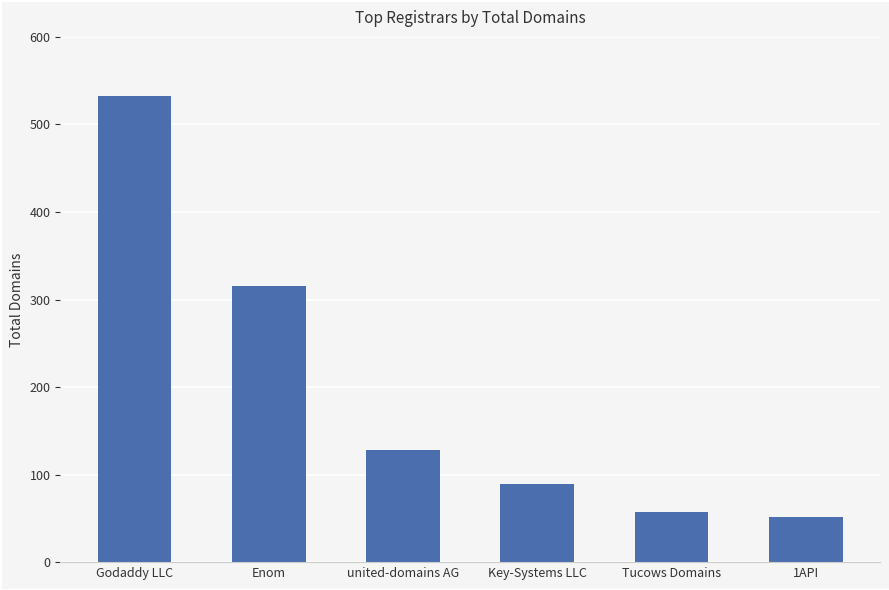

Reading left to right, what are all the values shown in this chart?

Godaddy LLC=533	Enom=316	united-domains AG=128	Key-Systems LLC=89	Tucows Domains=57	1API=51